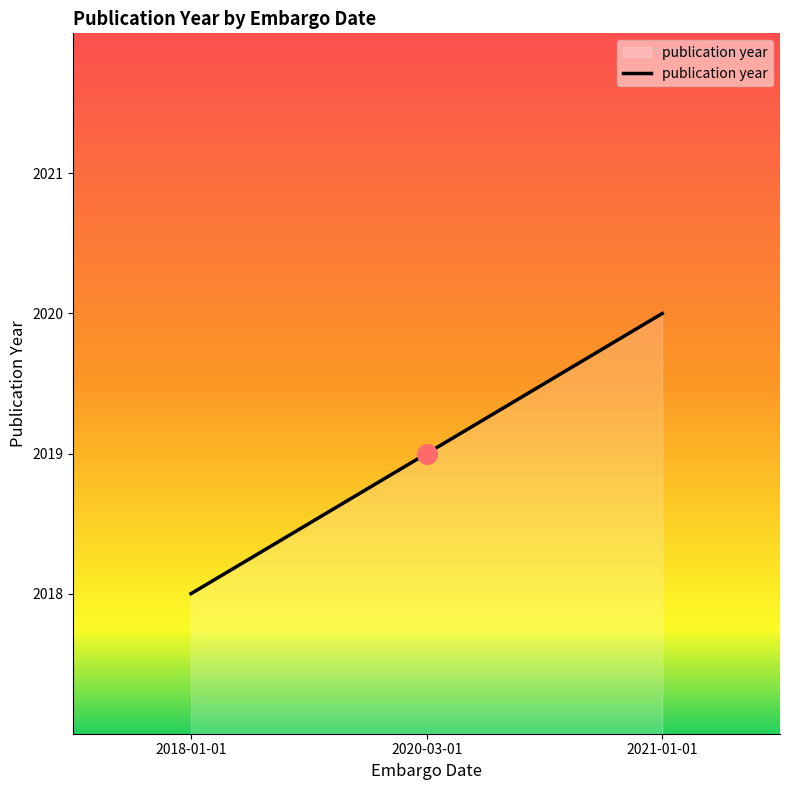

What is the ratio of the value at 2018-01-01 to the value at 2021-01-01?

1.0